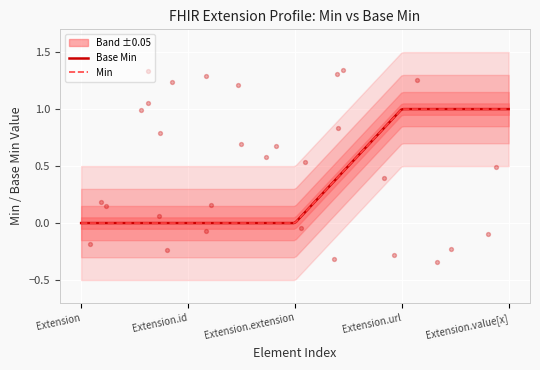

Which series reaches the maximum Y coordinate?

Min